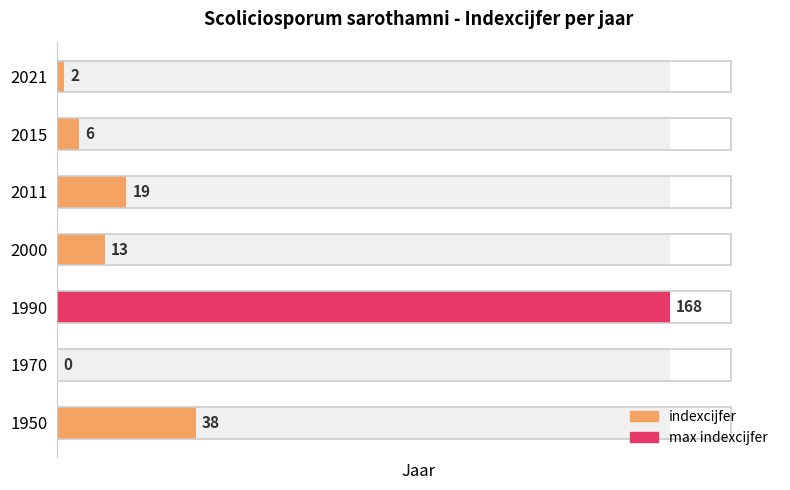

What is the difference between the second highest and second lowest values?

36